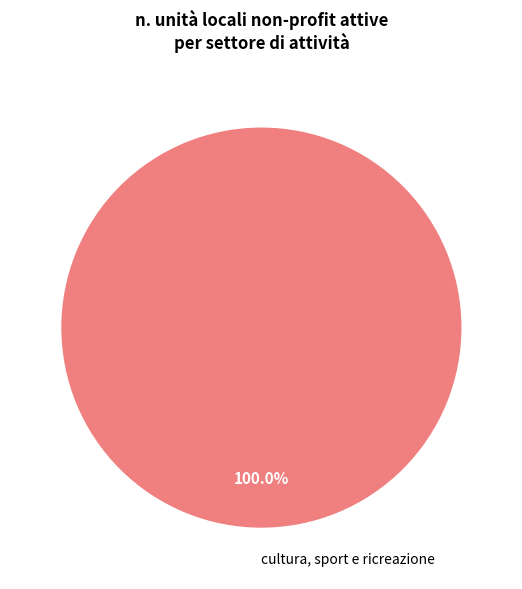

Rank the categories by value from lowest to highest.

cultura, sport e ricreazione